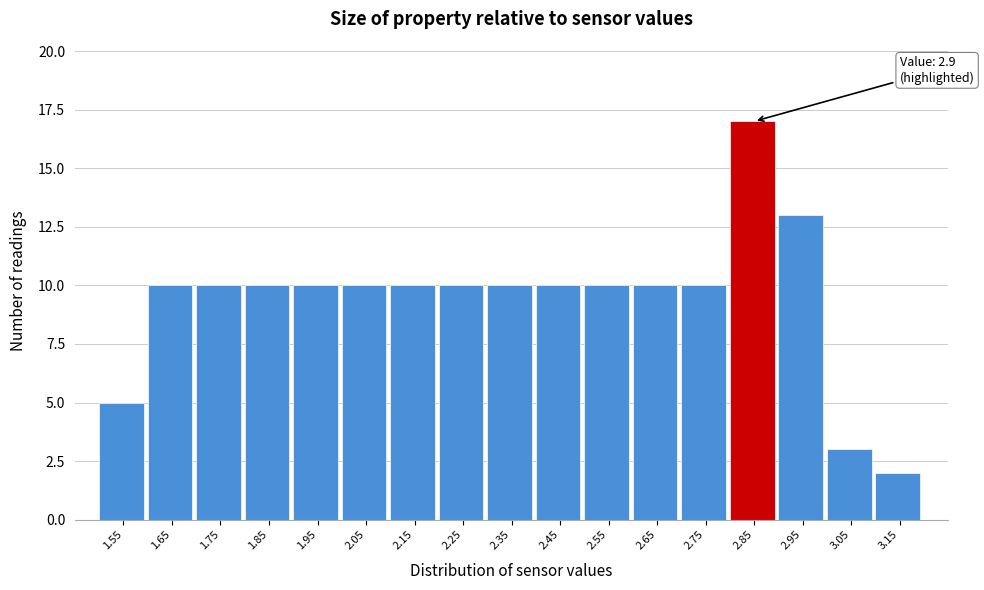

Reading left to right, list all the values displayed in this chart.

1.55=5	1.65=10	1.75=10	1.85=10	1.95=10	2.05=10	2.15=10	2.25=10	2.35=10	2.45=10	2.55=10	2.65=10	2.75=10	2.85=17	2.95=13	3.05=3	3.15=2